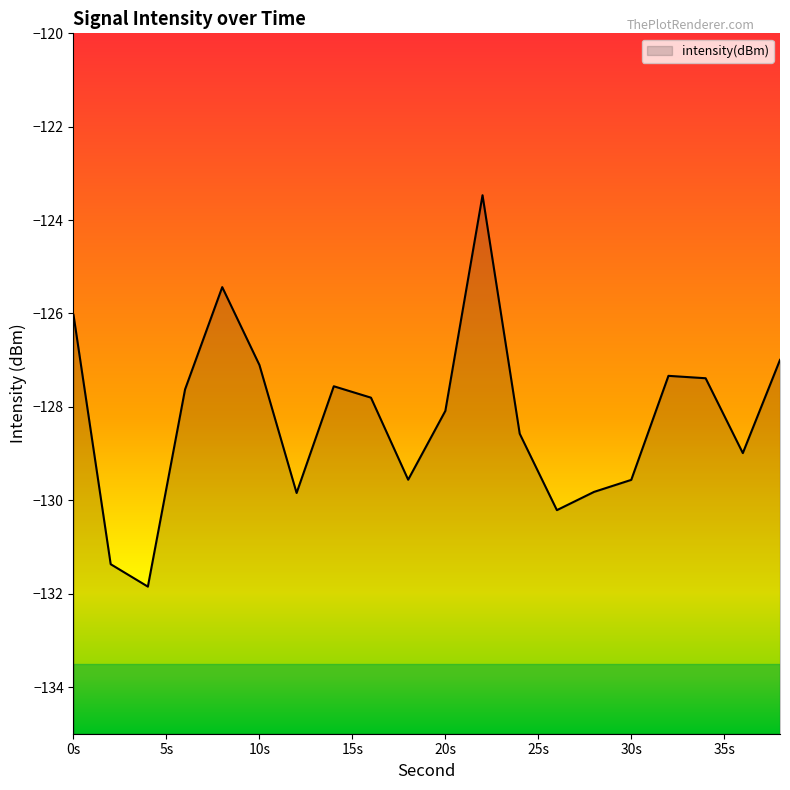

Read the value at 16.

-127.8